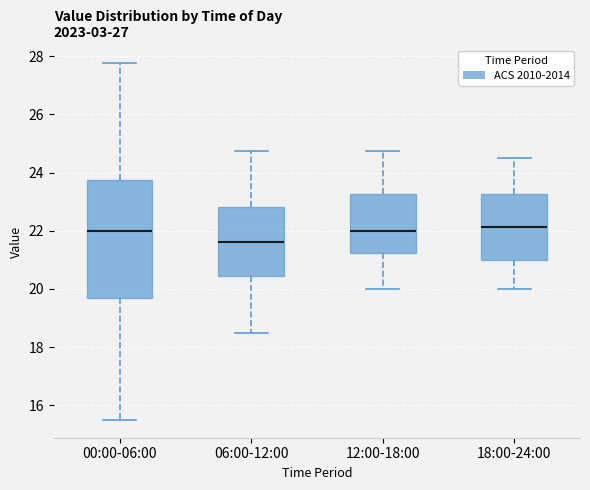

Reading left to right, transcribe this box plot: for each box, give where its median line is, the range the box spans, and where its two whiskers end, as read against the y-axis. The values are not printed on the chart, so give them approximately, as read against the axis.

00:00-06:00: median 22.0, box 19.6 to 23.8, whiskers 15.6 to 27.8
06:00-12:00: median 21.6, box 20.4 to 22.8, whiskers 18.6 to 24.8
12:00-18:00: median 22.0, box 21.2 to 23.2, whiskers 20.0 to 24.8
18:00-24:00: median 22.2, box 21.0 to 23.2, whiskers 20.0 to 24.6